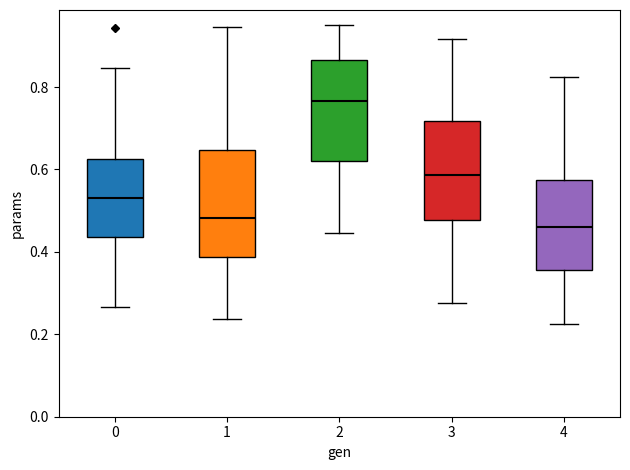

Which box has the lowest median line?

4